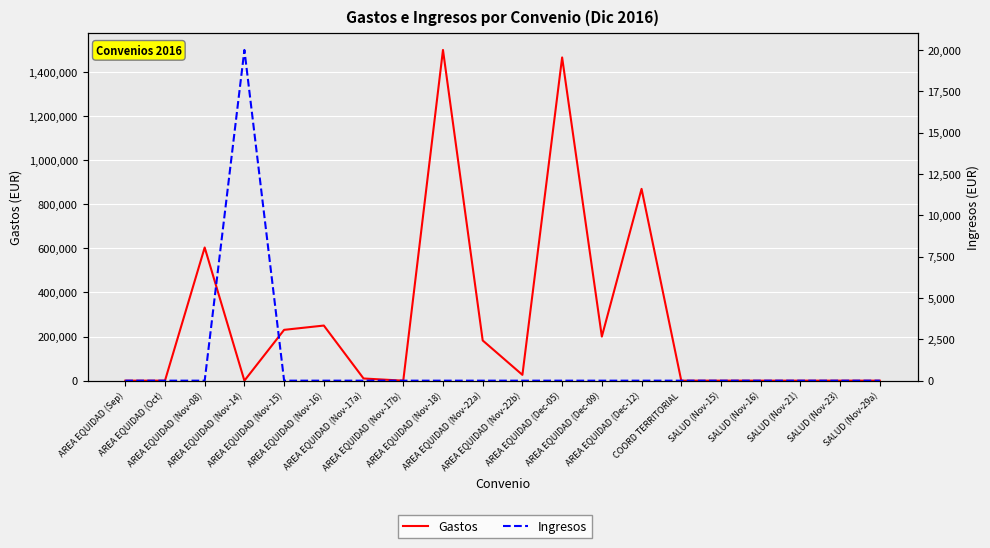

Reading right to left, extract all data points from this chart.

Gastos: 0	0	0	0	0	0	869946	200000	1466000	26323	182400	1500000	0	9870	250000	230500	0	604034	0	0
Ingresos: 0	0	0	0	0	0	0	0	0	0	0	0	0	0	0	0	20000	0	0	0